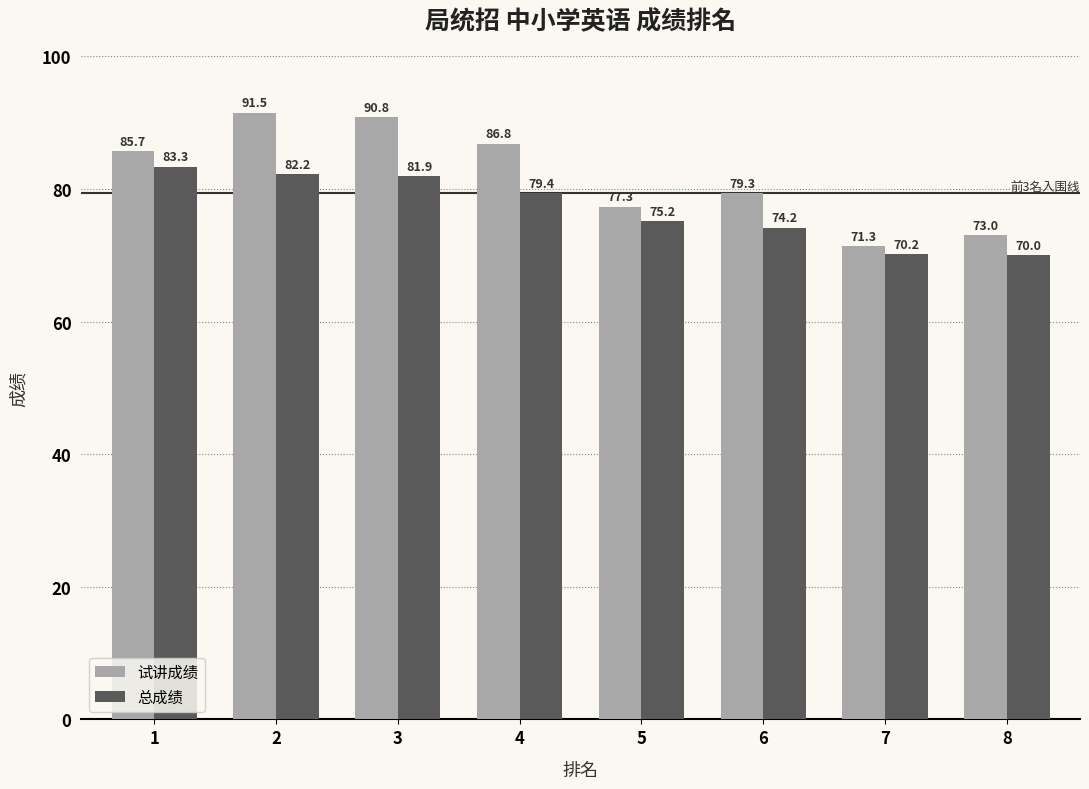

What are all the series names shown in the legend?

试讲成绩, 总成绩